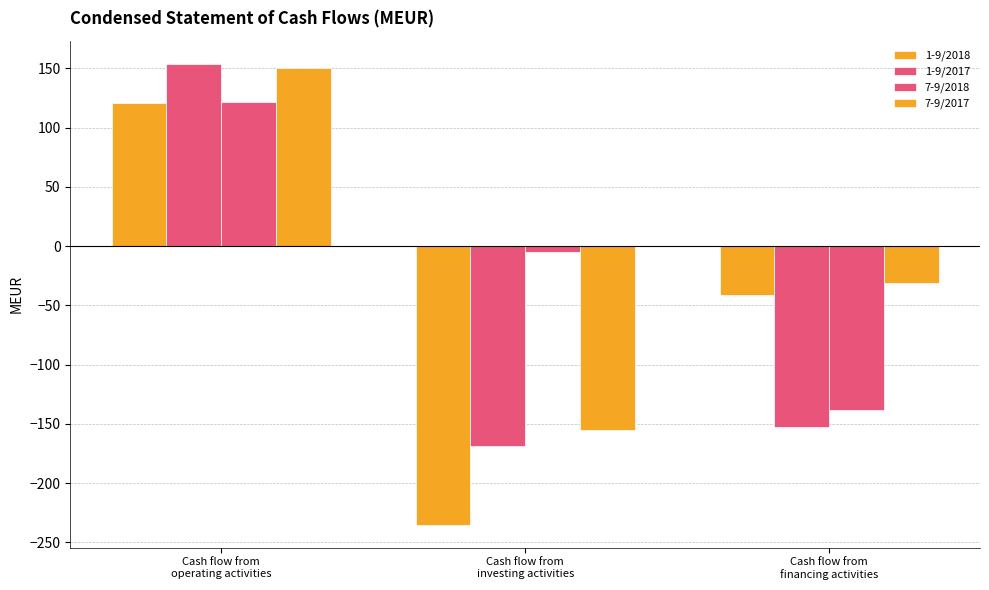

How many groups of bars are there?

3